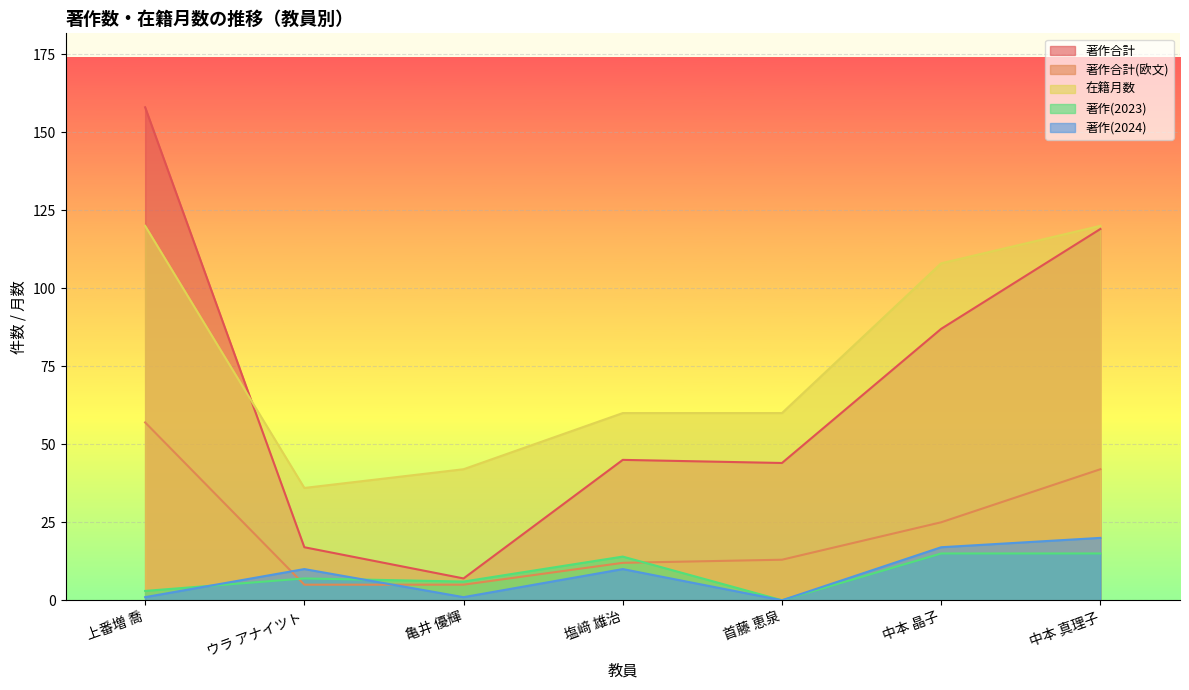

Reading right to left, list all the values displayed in this chart.

著作合計: 中本 真理子=119	中本 晶子=87	首藤 恵泉=44	塩﨑 雄治=45	亀井 優輝=7	ウラ アナイツト=17	上番増 喬=158
著作合計(欧文): 中本 真理子=42	中本 晶子=25	首藤 恵泉=13	塩﨑 雄治=12	亀井 優輝=5	ウラ アナイツト=5	上番増 喬=57
在籍月数: 中本 真理子=120	中本 晶子=108	首藤 恵泉=60	塩﨑 雄治=60	亀井 優輝=42	ウラ アナイツト=36	上番増 喬=120
著作(2023): 中本 真理子=15	中本 晶子=15	首藤 恵泉=0	塩﨑 雄治=14	亀井 優輝=6	ウラ アナイツト=7	上番増 喬=3
著作(2024): 中本 真理子=20	中本 晶子=17	首藤 恵泉=0	塩﨑 雄治=10	亀井 優輝=1	ウラ アナイツト=10	上番増 喬=1